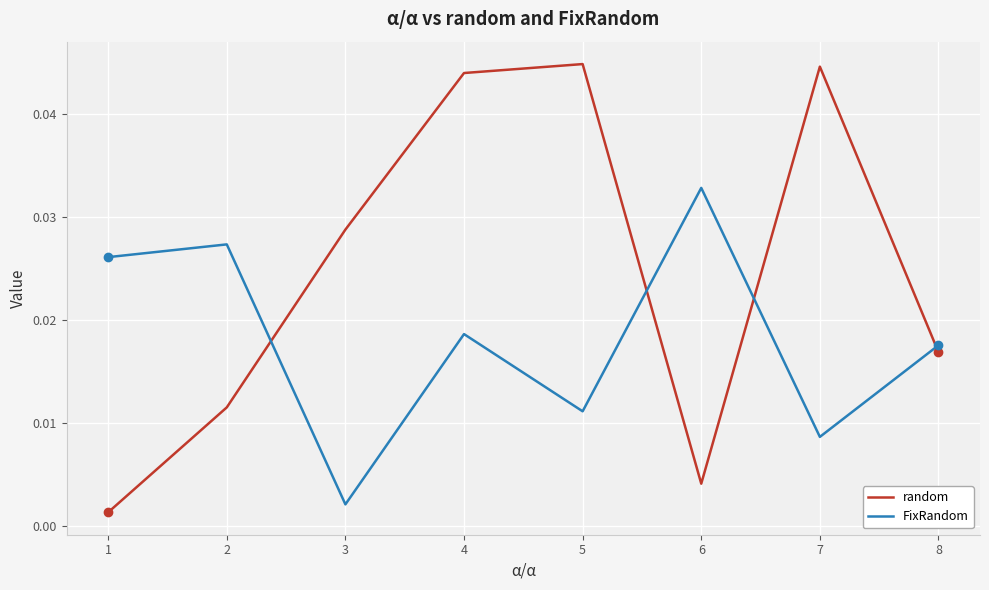

Between 5 and 6, which series saw the biggest shift?

random